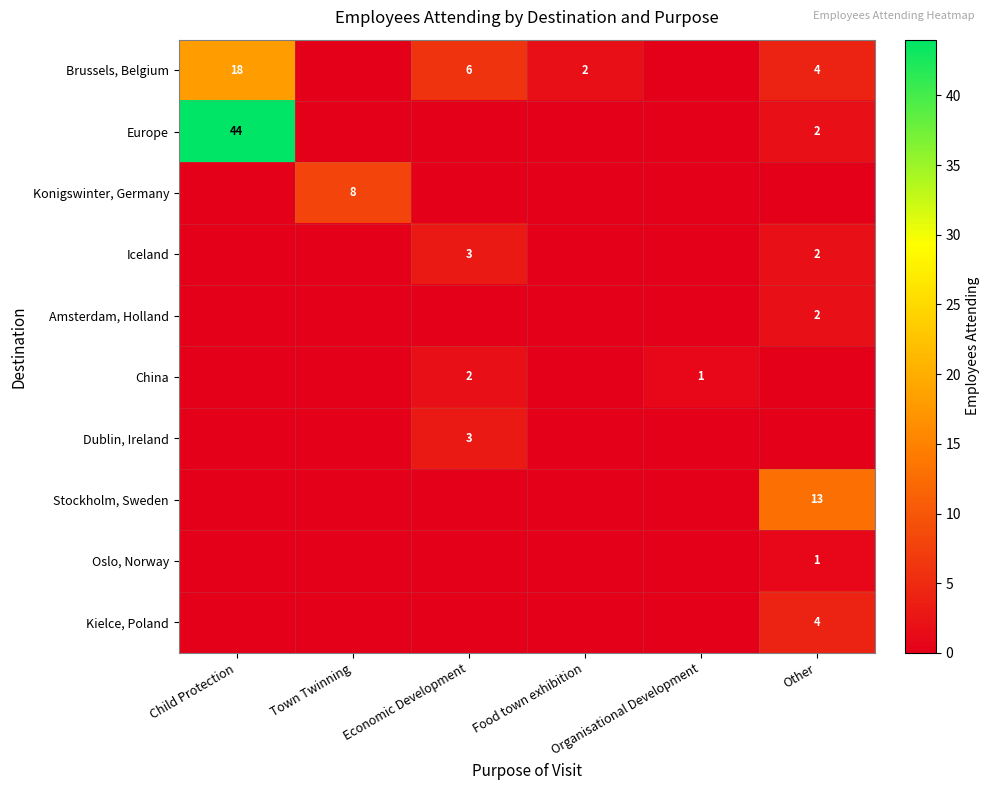

Between Child Protection and Other, which is larger?

Child Protection